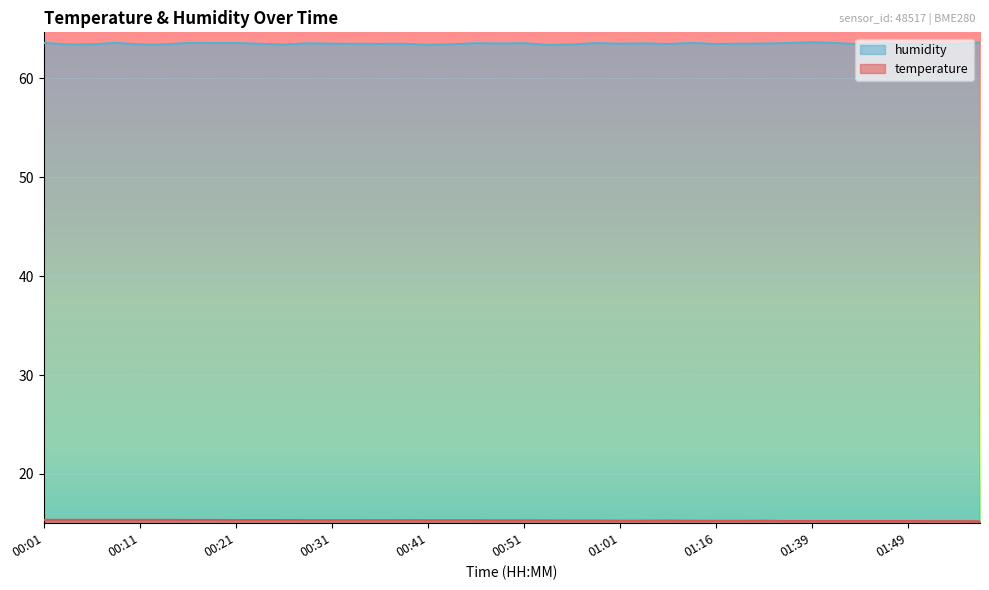

What is the sum of the temperature values at 01:44 and 01:41?

30.5